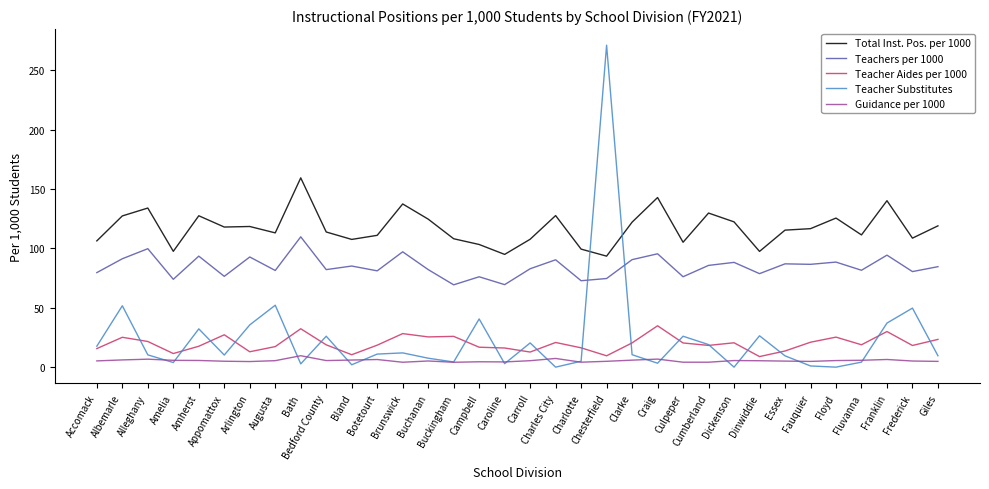

Which series has the largest range (max minus min)?

Teacher Substitutes